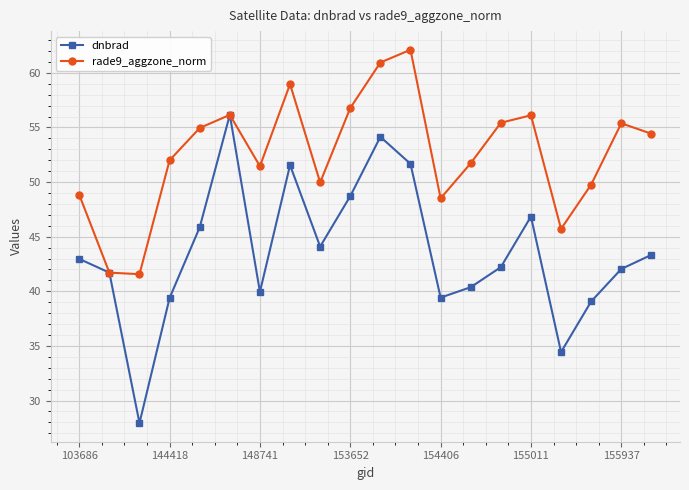

List the series in order of their overall mean, lowest first.

dnbrad, rade9_aggzone_norm